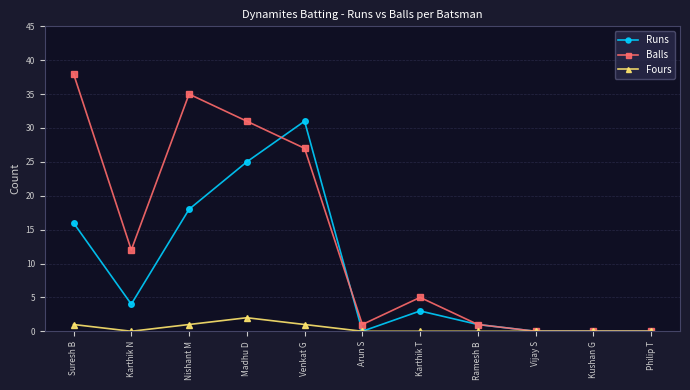

Reading left to right, transcribe all the data shown in this chart.

Runs: 16	4	18	25	31	0	3	1	0	0	0
Balls: 38	12	35	31	27	1	5	1	0	0	0
Fours: 1	0	1	2	1	0	0	0	0	0	0